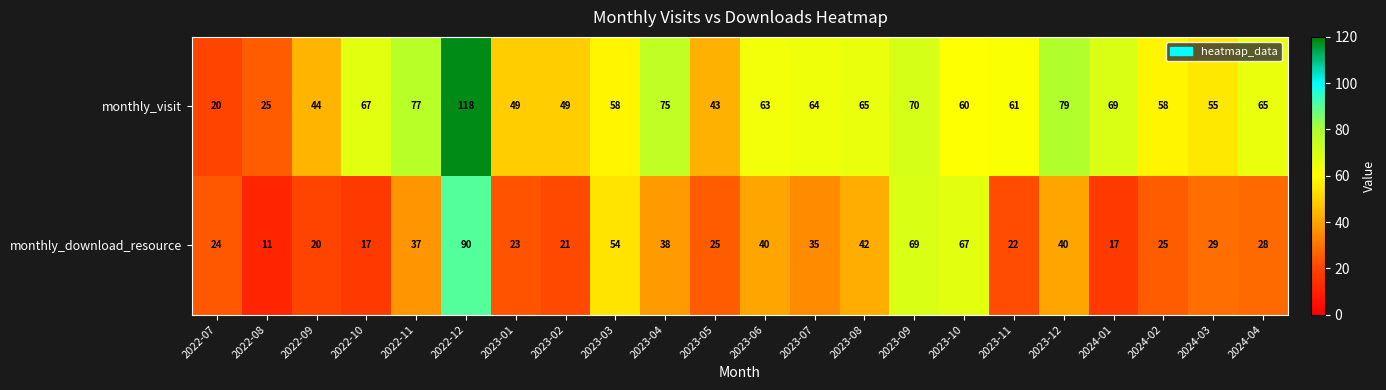

Rank the series by their average value, from highest to lowest.

monthly_visit, monthly_download_resource